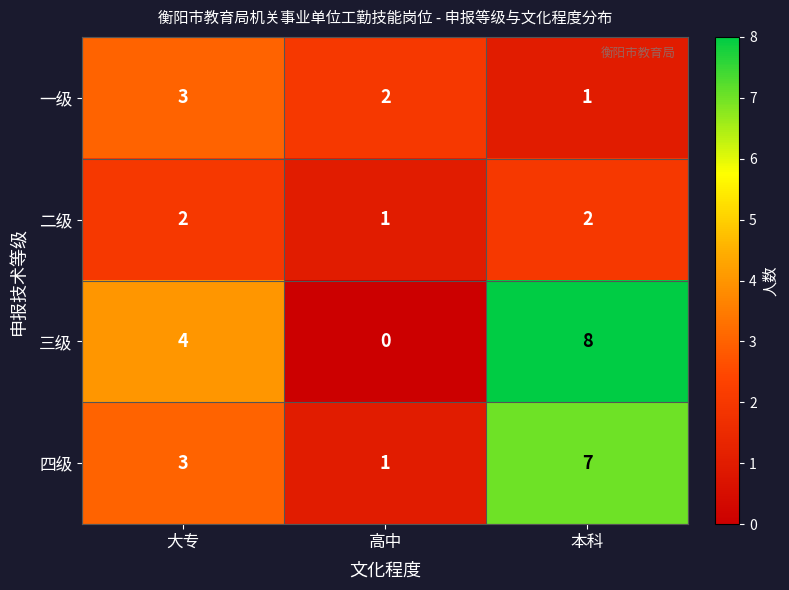

What is the difference between the 三级 values at 大专 and 高中?

4